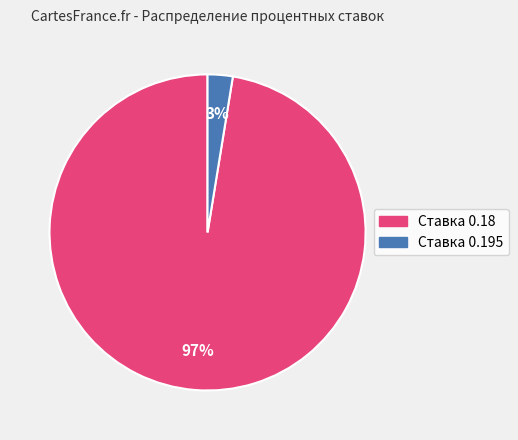

Is there any slice that represents more than half of the pie?

Yes